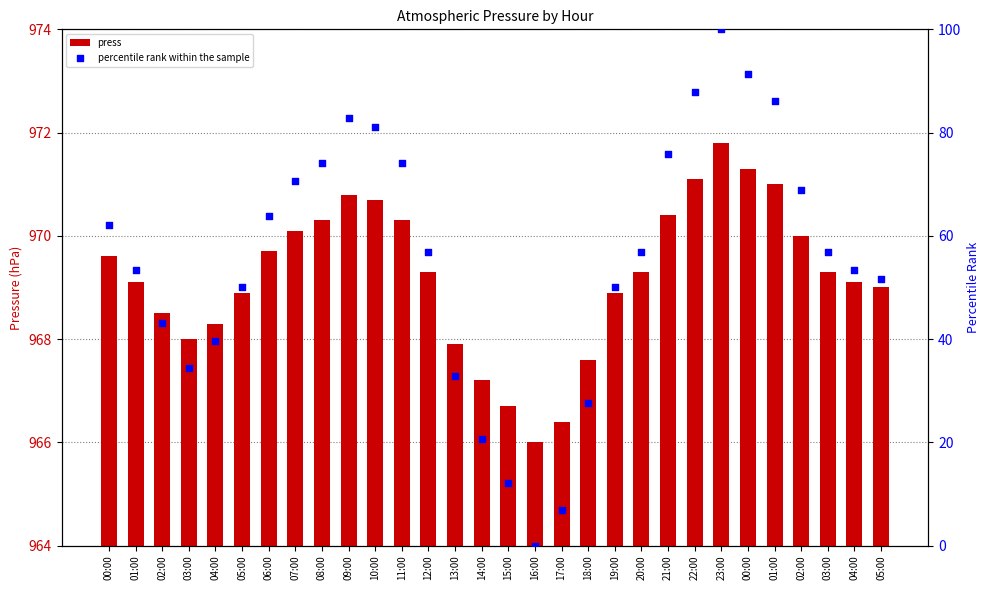

Which series contains the lowest Y value?

percentile rank within the sample